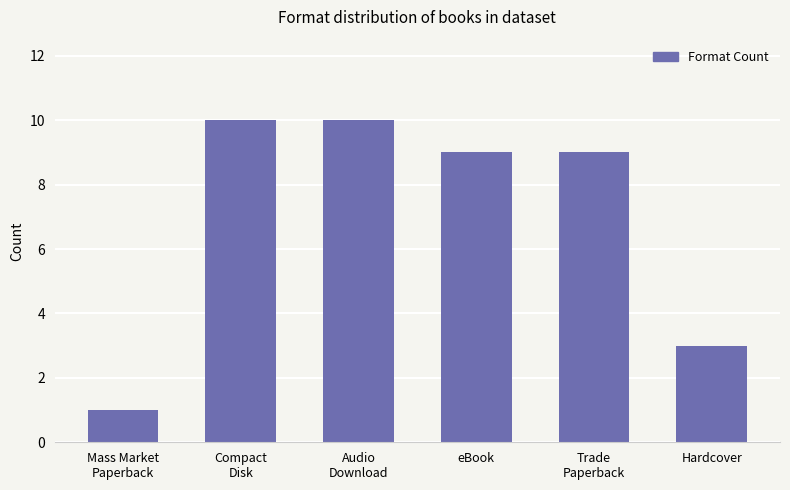

What position from the right is Trade
Paperback?

2